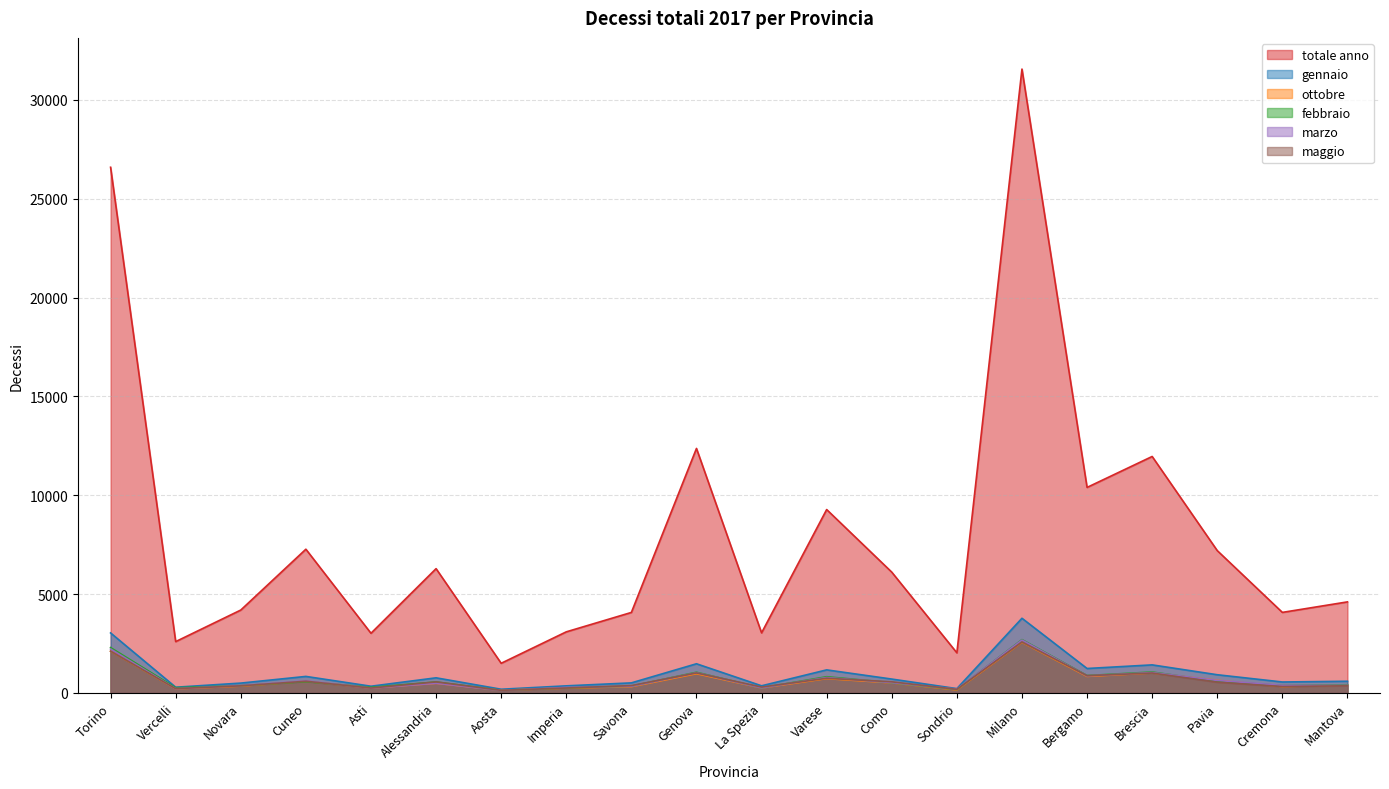

Reading left to right, what are all the values shown in this chart?

totale anno: 26596	2591	4188	7267	3013	6283	1494	3085	4067	12367	3034	9274	6106	2024	31565	10394	11960	7196	4069	4601
gennaio: 3030	283	491	829	333	758	180	352	502	1469	354	1160	695	212	3772	1230	1413	914	547	584
ottobre: 2109	202	338	587	243	482	128	238	309	965	244	718	503	147	2556	829	1004	634	315	395
febbraio: 2288	256	363	565	276	548	126	254	337	1040	249	814	509	170	2691	873	1053	578	369	407
marzo: 2218	208	366	609	239	484	121	273	331	1016	250	773	516	187	2671	857	1025	626	375	380
maggio: 2107	210	354	585	241	551	124	244	364	1006	290	736	556	176	2571	867	1000	536	317	356